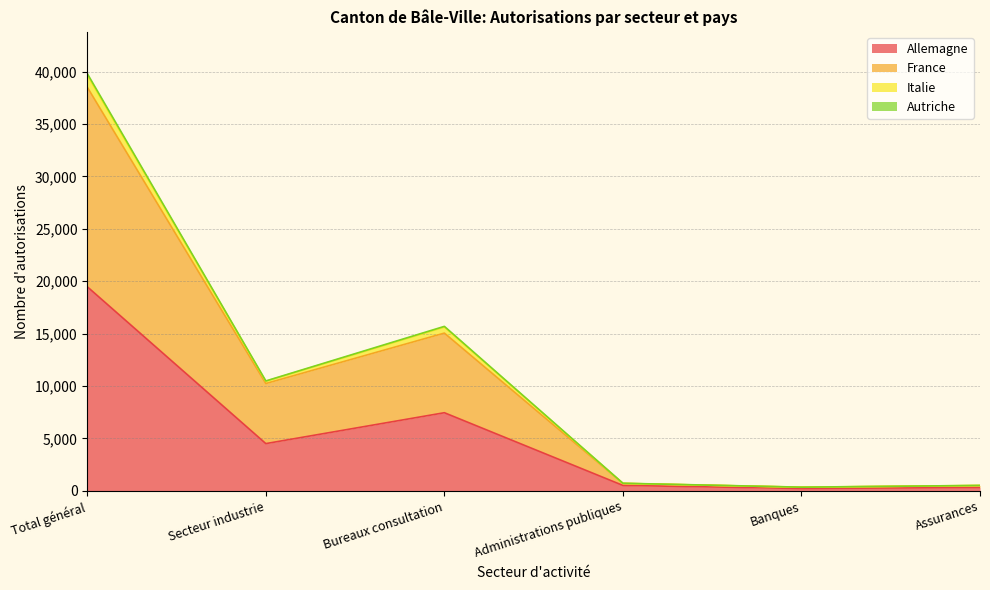

True or false: Italie and Allemagne intersect in this chart.

False